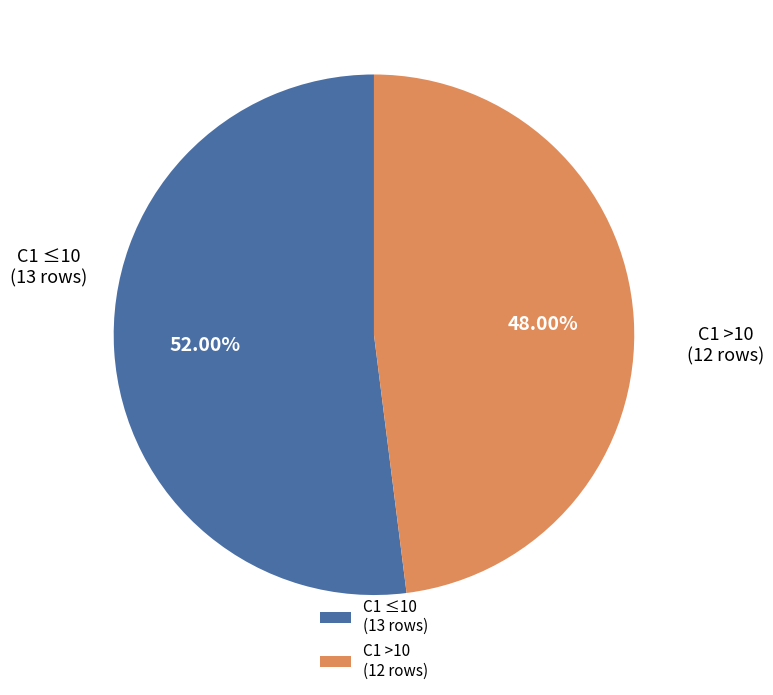

Is the sum of C1 >10 (12 rows) and C1 ≤10 (13 rows) greater than half?

Yes